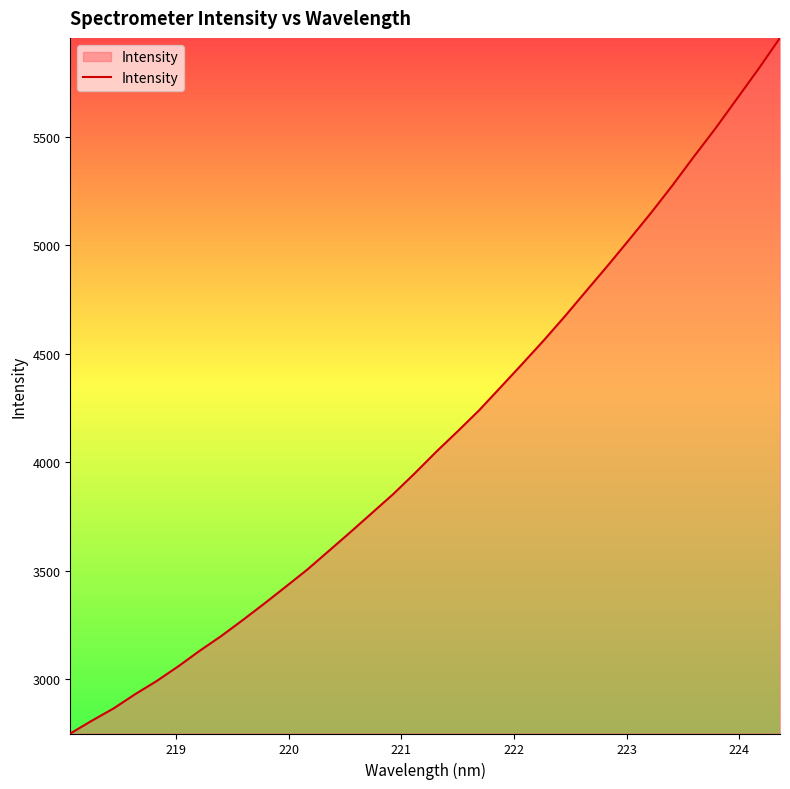

What is the smallest value displayed?

2748.4